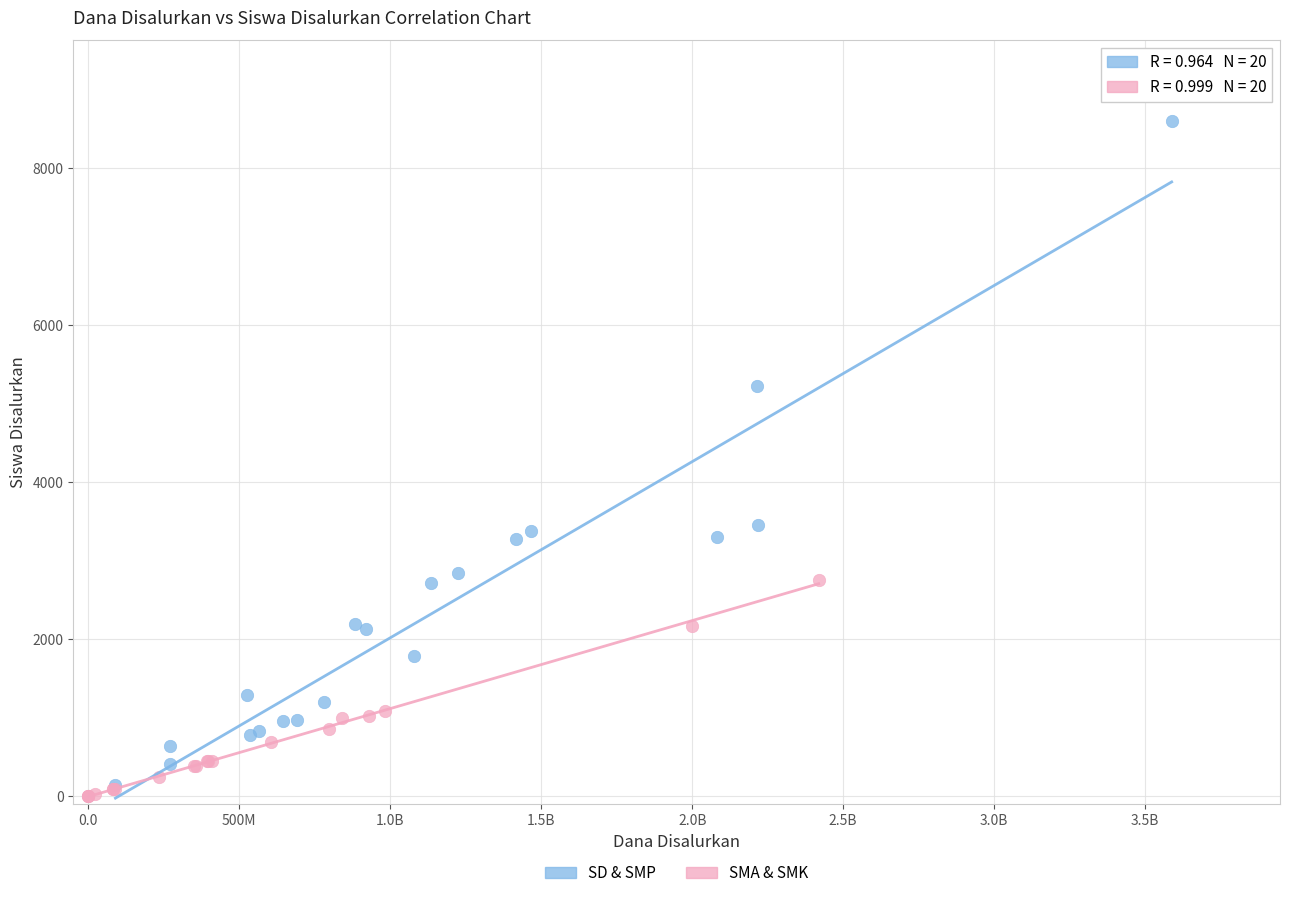

Which series has the widest spread of Y values?

SD & SMP